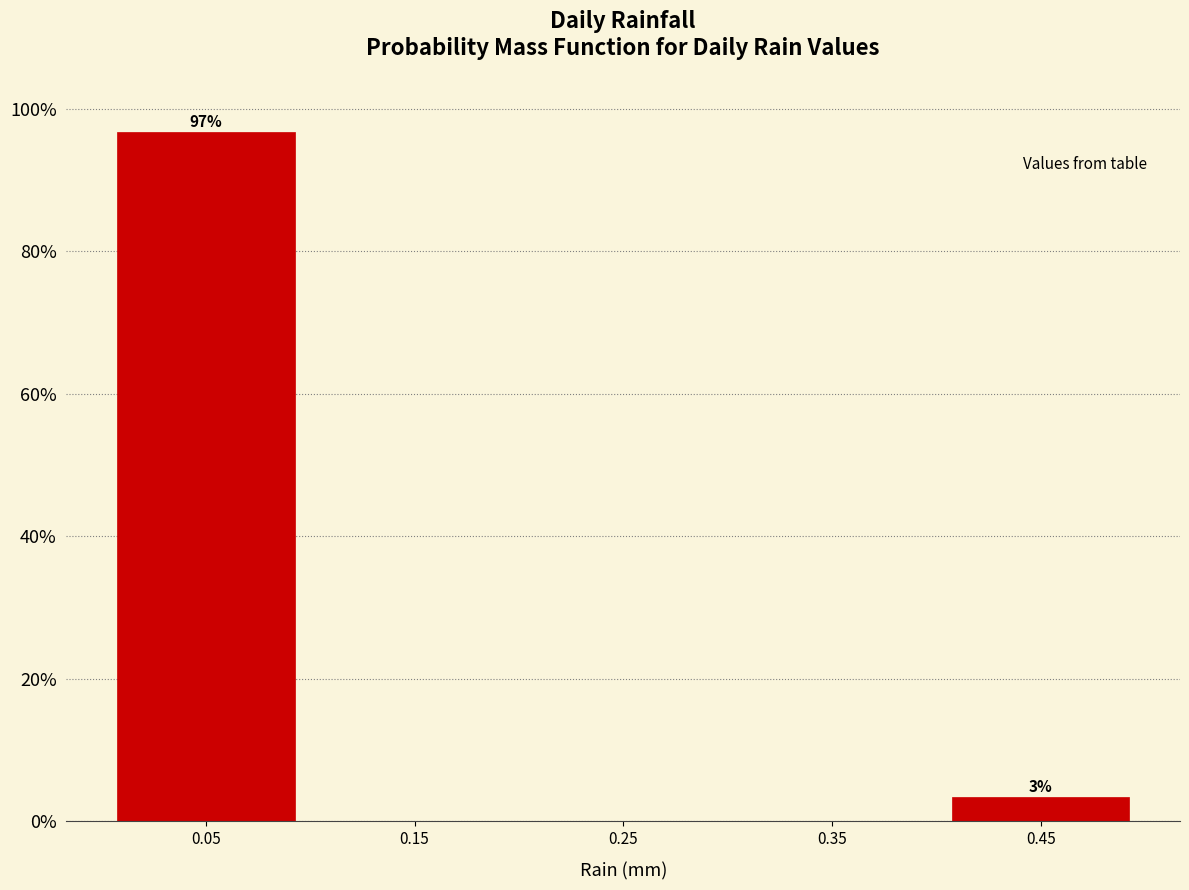

Which range on the x-axis has the tallest bar?

0.0 to 0.1